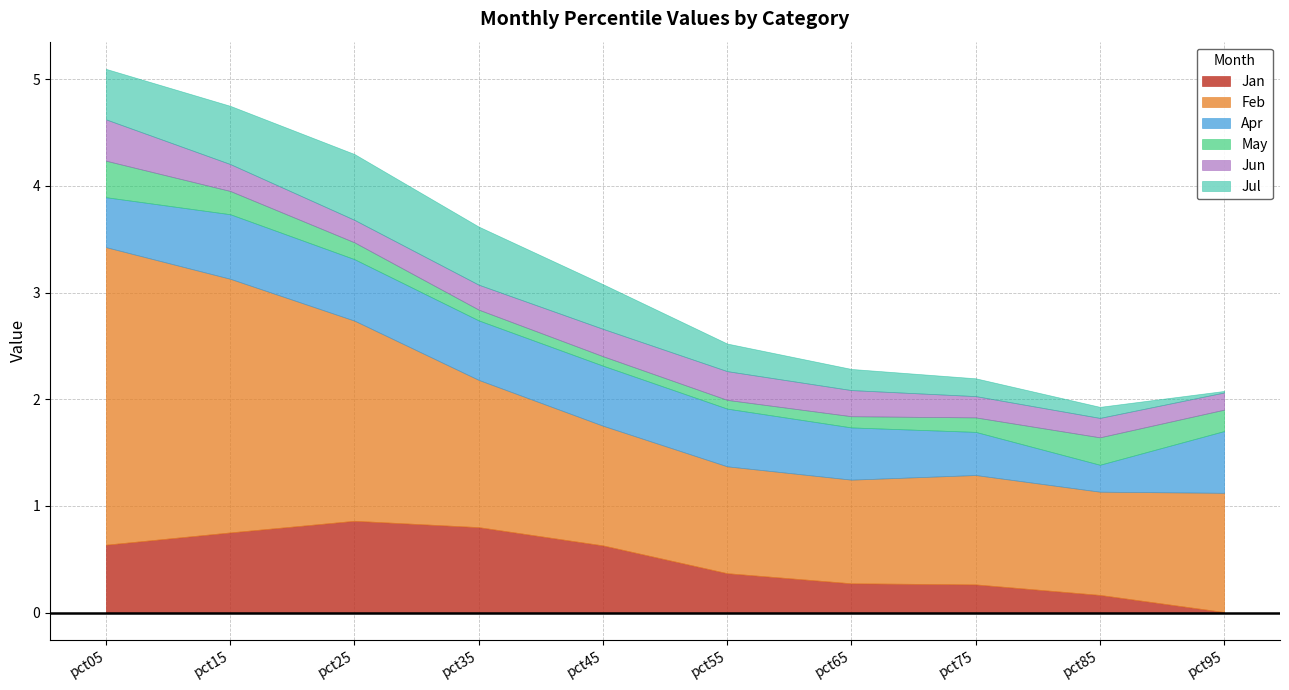

Which series has the widest spread of values?

Feb